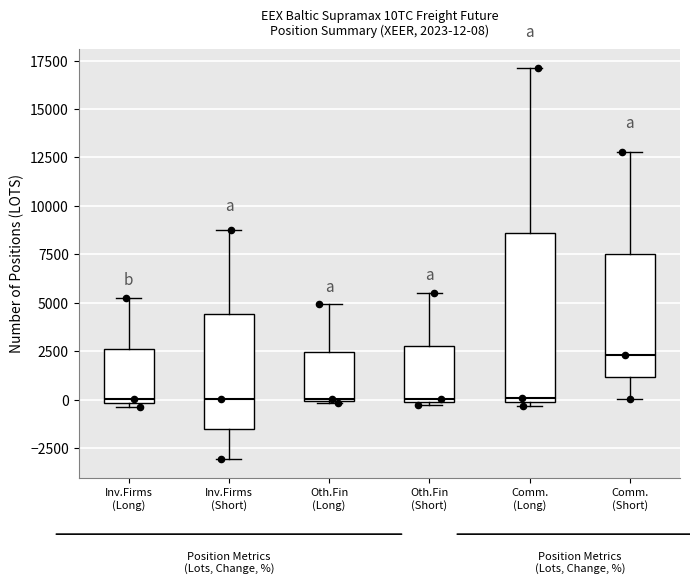

Which box is the tallest, from its lower edge to its upper edge?

Comm. (Long)